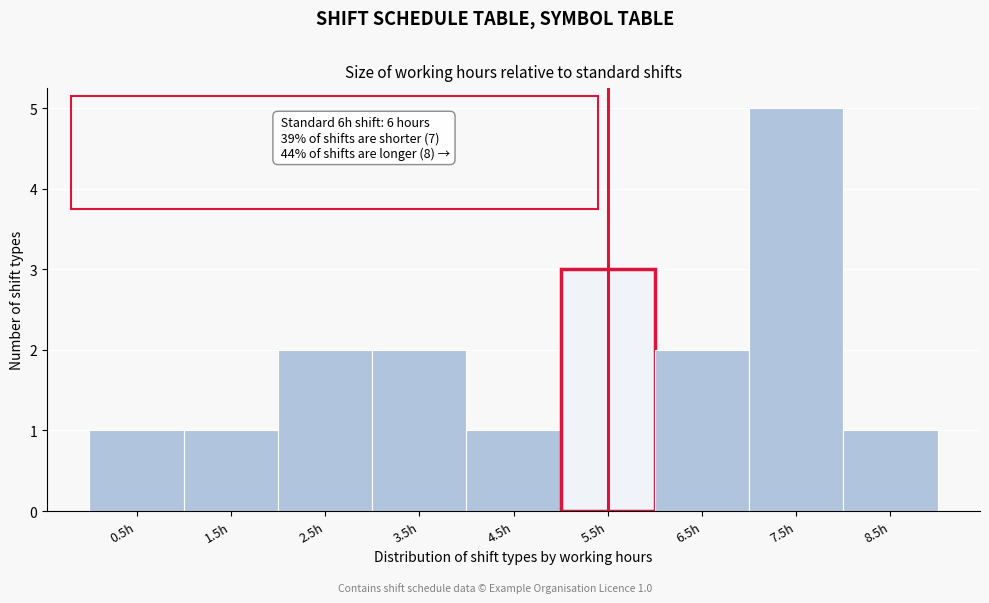

Reading left to right, what are all the values shown in this chart?

0.5h=1	1.5h=1	2.5h=2	3.5h=2	4.5h=1	5.5h=3	6.5h=2	7.5h=5	8.5h=1